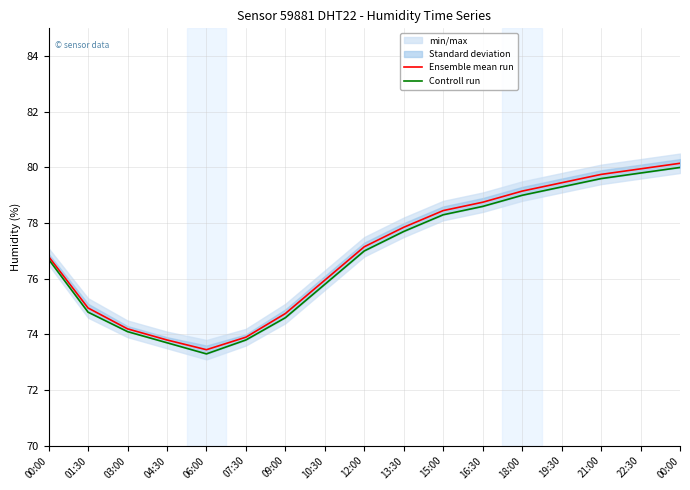

Rank the series by their maximum value, from lowest to highest.

Controll run, Ensemble mean run